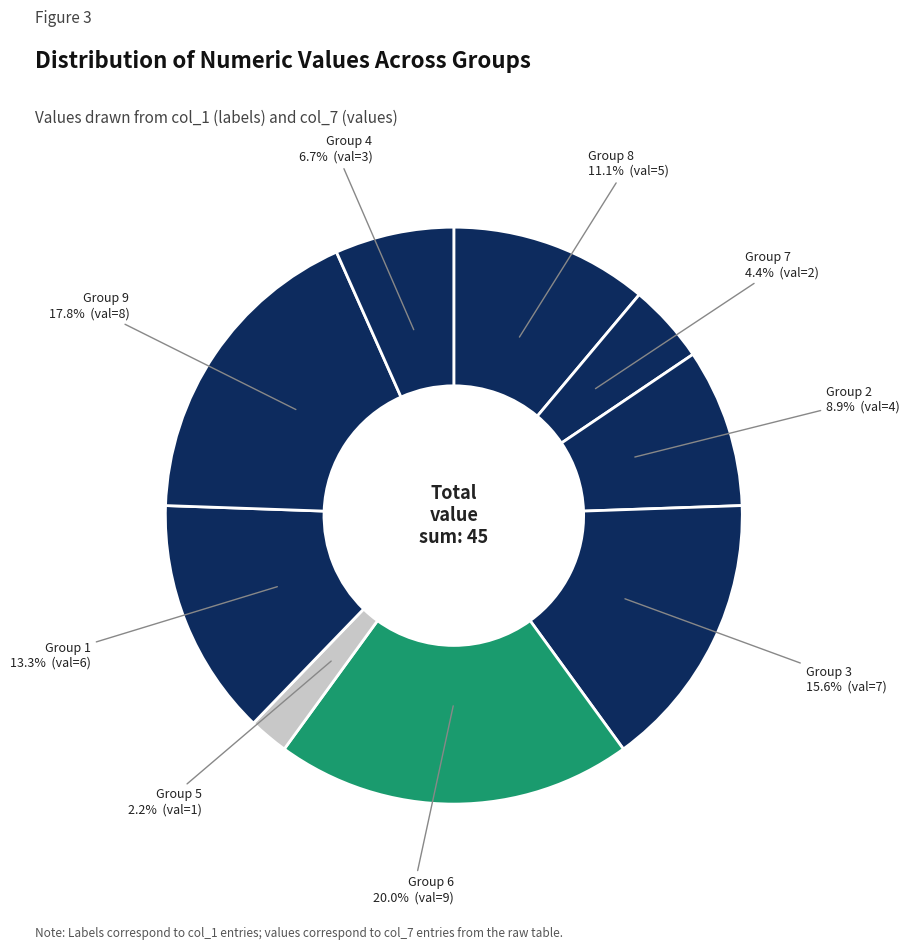

Does any single category account for the majority?

No